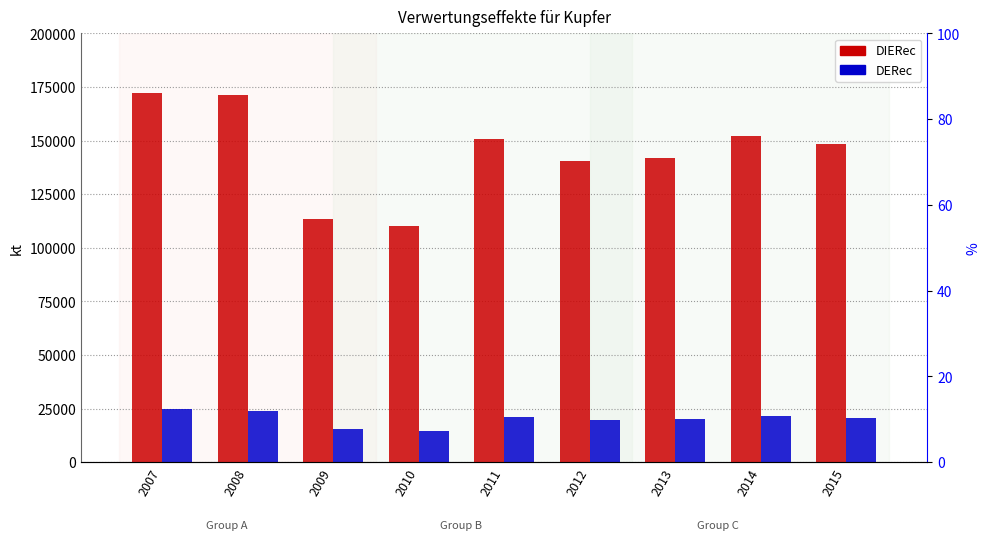

What is the total value across all series at 2014?

173385